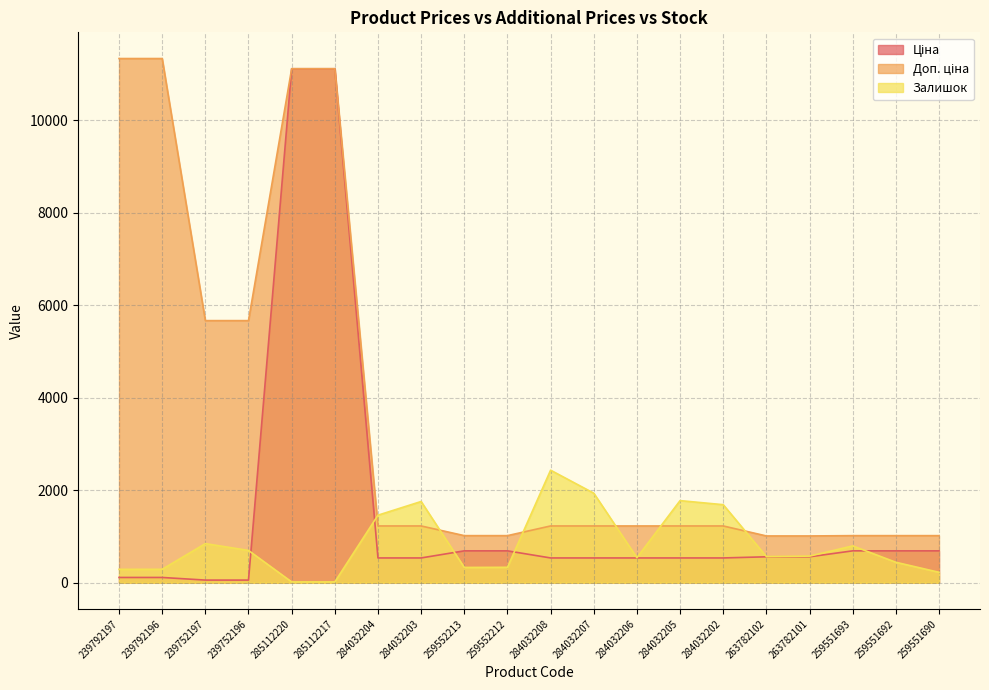

Where is Залишок nearest to the value 1225?

284032204